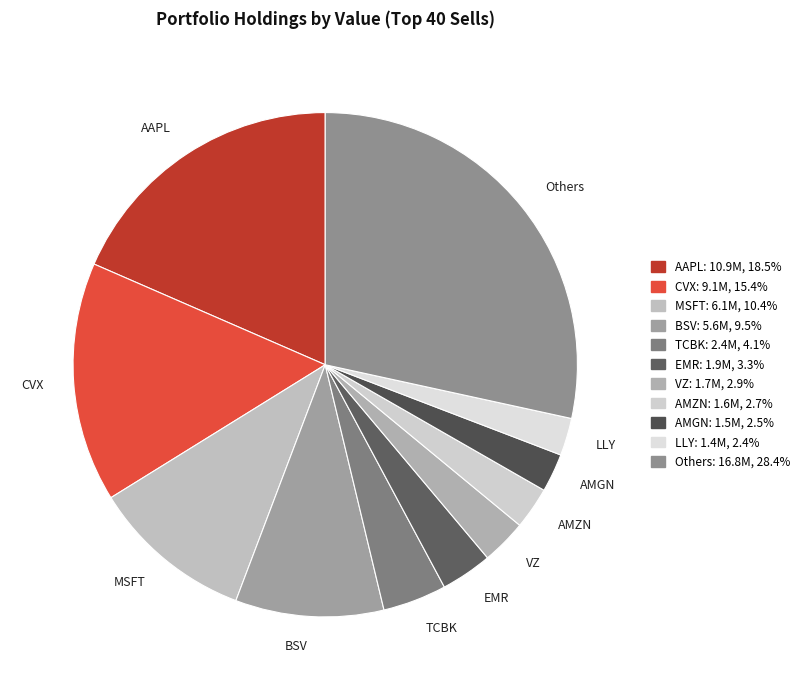

Which category has the biggest portion of the pie?

Others